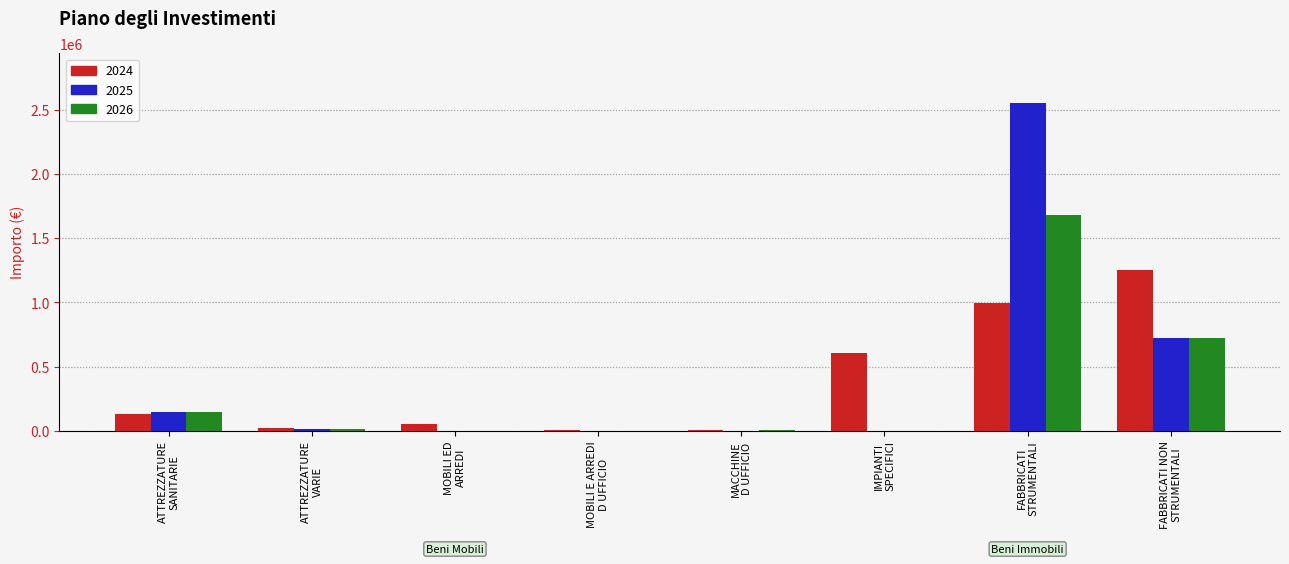

Which label corresponds to the largest value in the chart?

FABBRICATI
STRUMENTALI